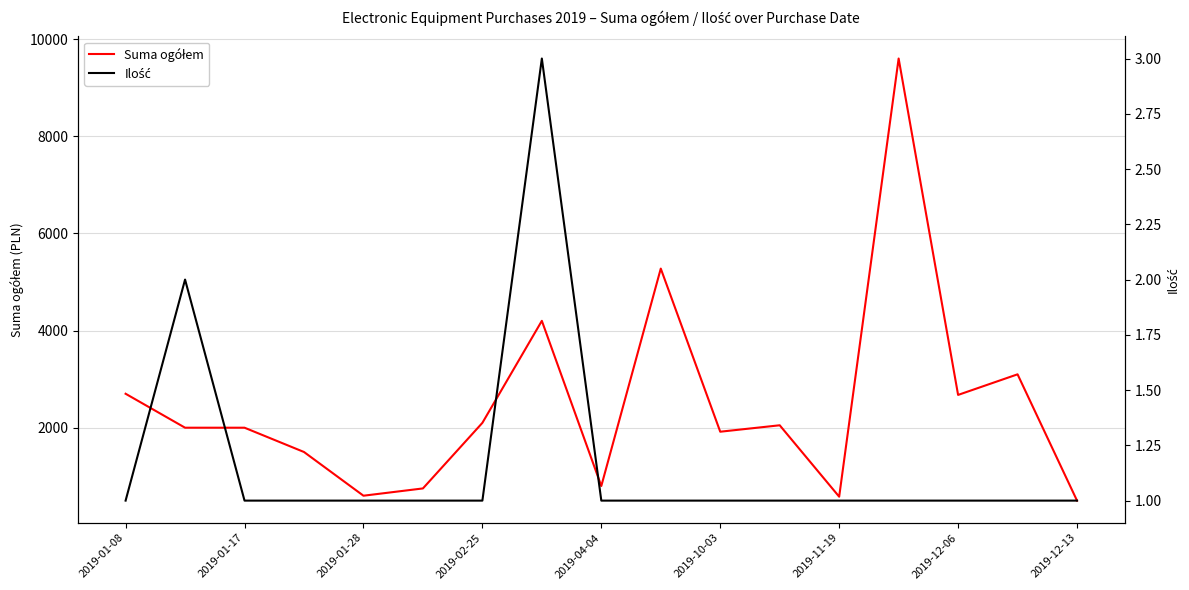

Is it true that Suma ogółem equals 1783.7 at 2019-01-08?

False